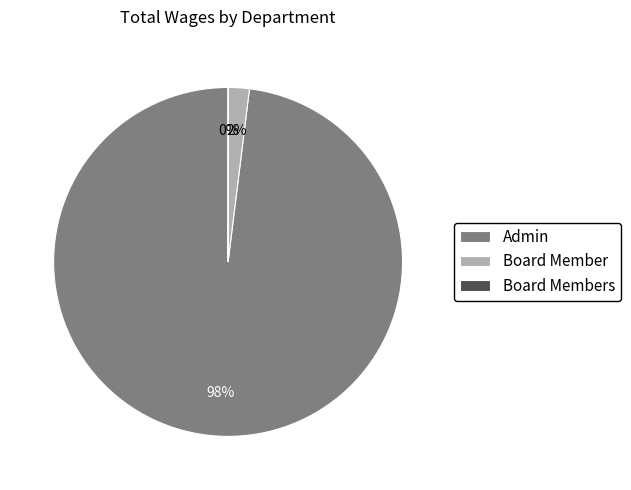

Which category accounts for the majority?

Admin